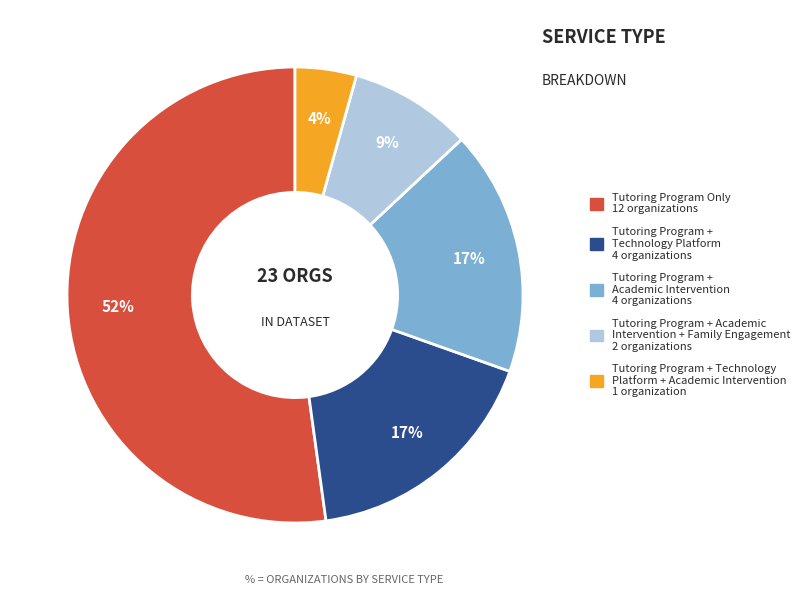

Which slice is the smallest?

Tutoring Program + Technology Platform + Academic Intervention 1 organization